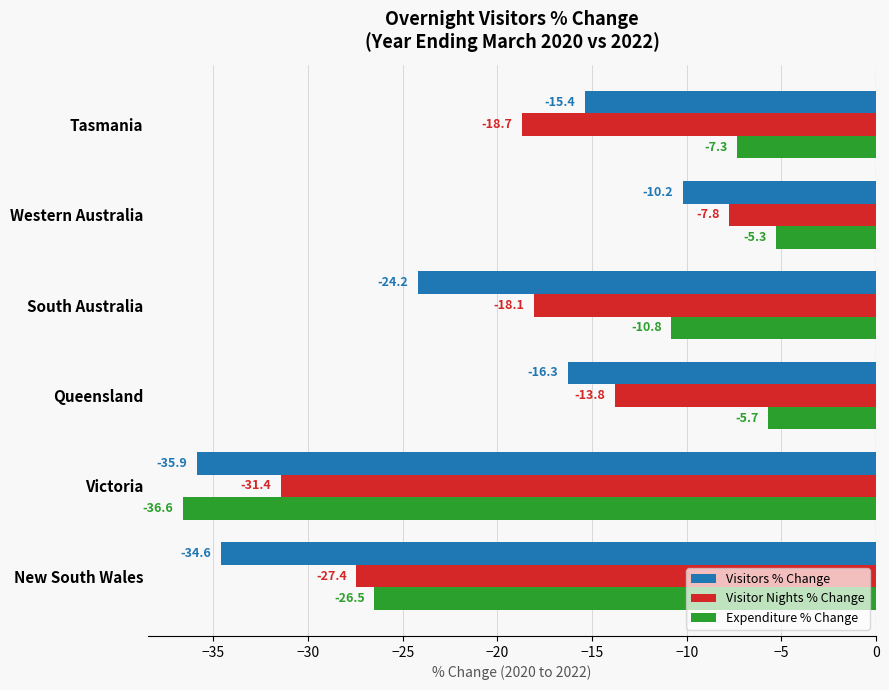

List the labels in order of Visitor Nights % Change value, largest first.

Western Australia, Queensland, South Australia, Tasmania, New South Wales, Victoria